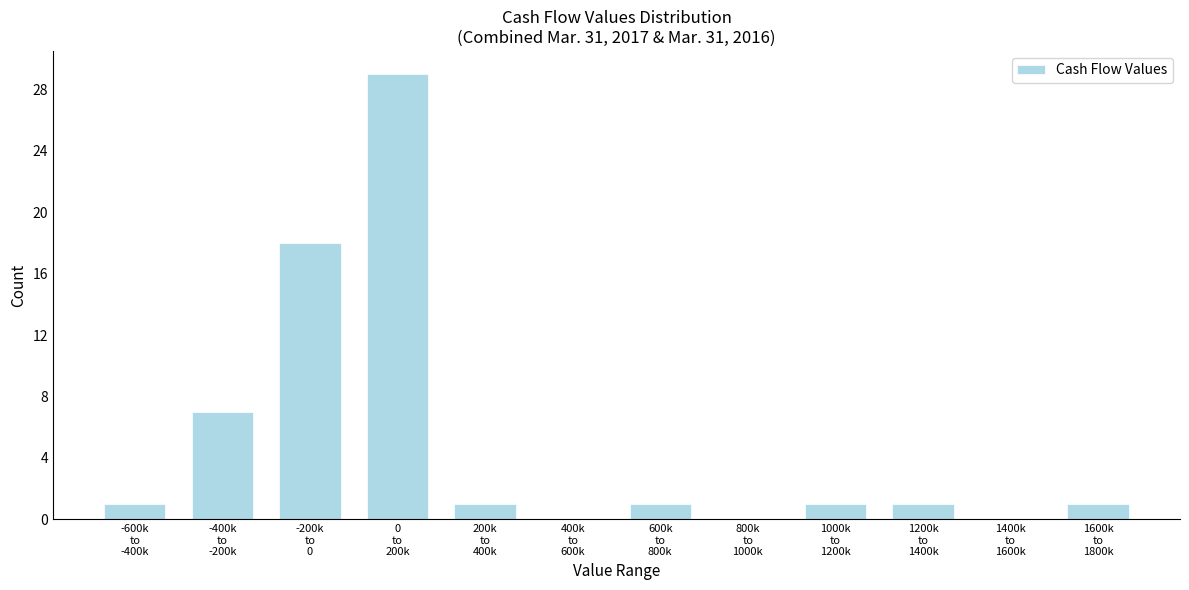

What is the sum of all values?

60